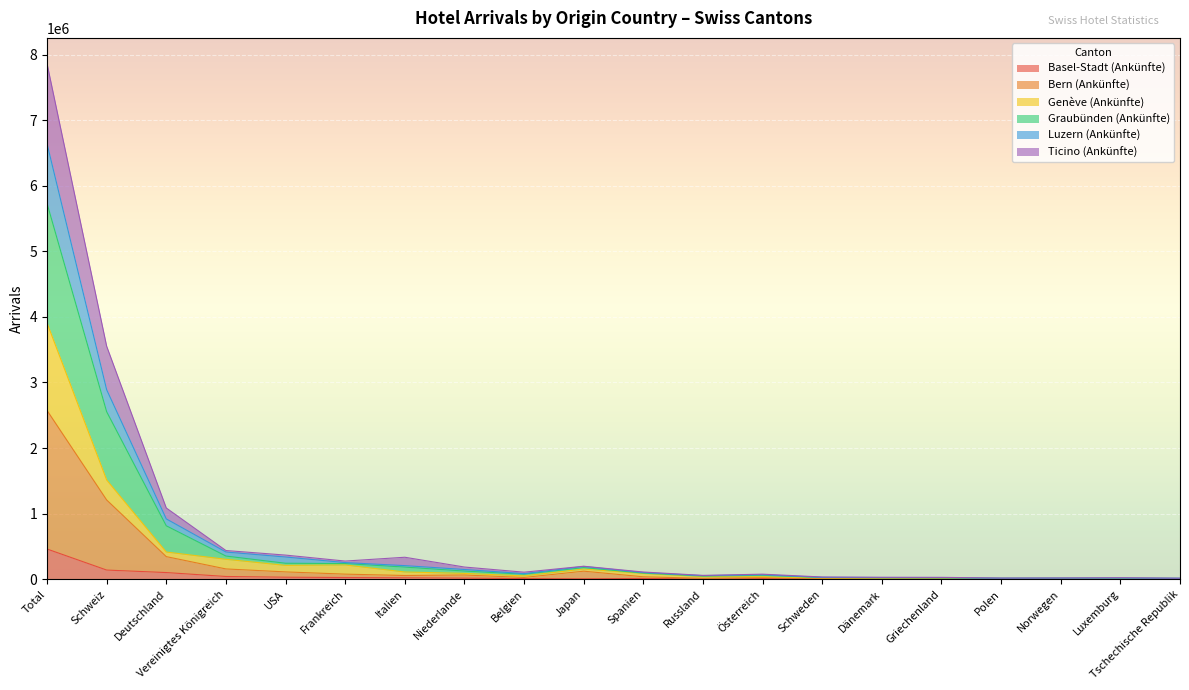

In Luzern (Ankünfte), how many points are higher than both neighbors (excluding endpoints)?

4